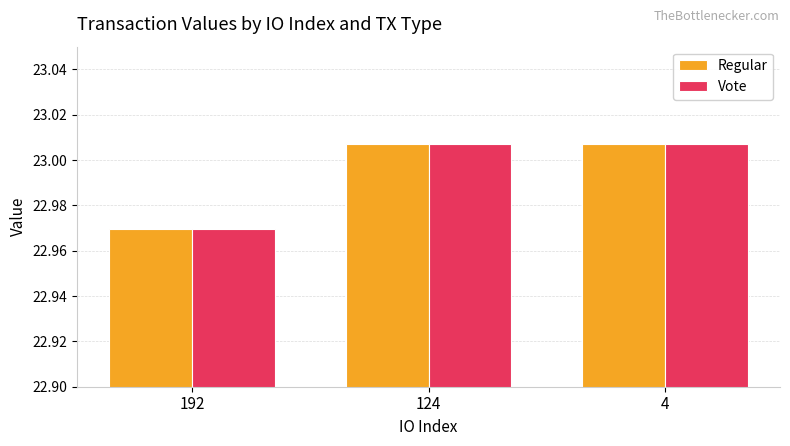

What is the total value across all series at 4?

46.0